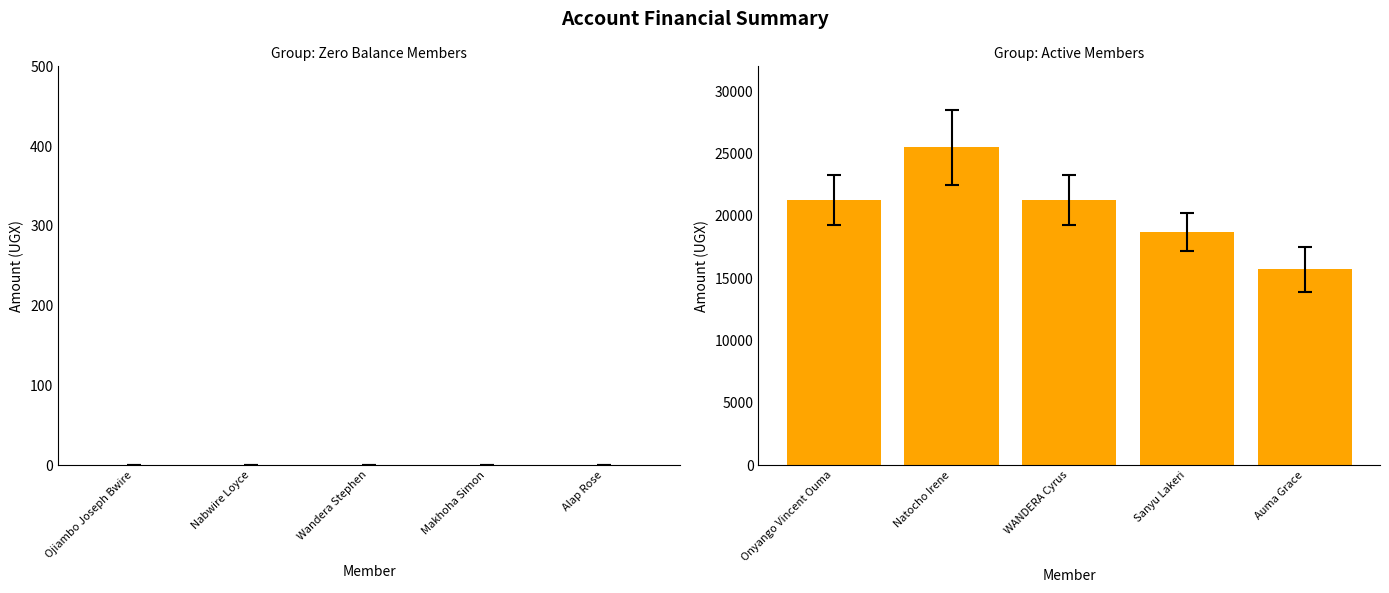

Count the number of categories in the chart.

5